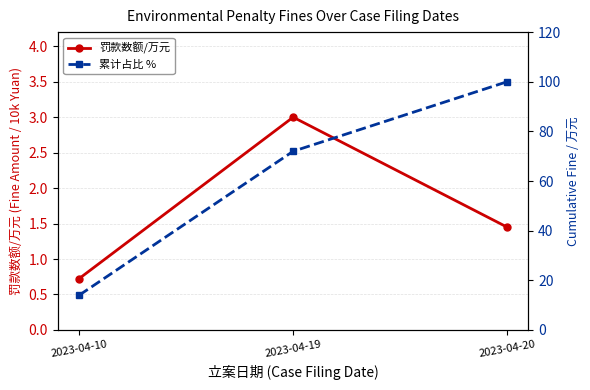

How many data points does each series have?

3